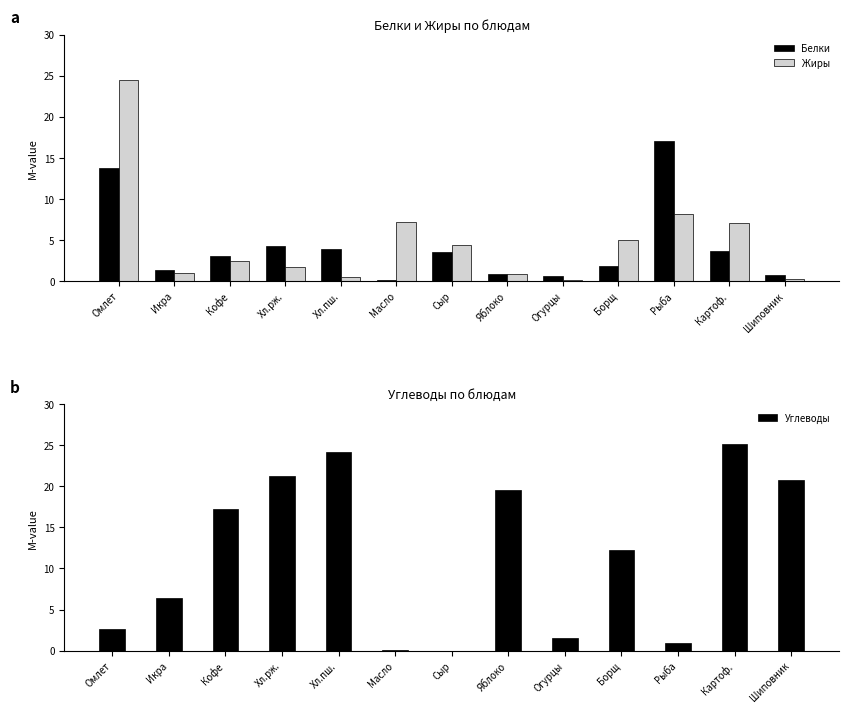

Reading left to right, transcribe all the data shown in this chart.

Белки: 13.8	1.3	3.1	4.3	4.0	0.1	3.5	0.8	0.6	1.8	17.1	3.6	0.7
Жиры: 24.5	1.0	2.4	1.6	0.5	7.2	4.4	0.8	0.1	5.0	8.2	7.1	0.3
Углеводы: 2.6	6.4	17.2	21.2	24.2	0.1	0.0	19.6	1.5	12.3	0.9	25.2	20.8